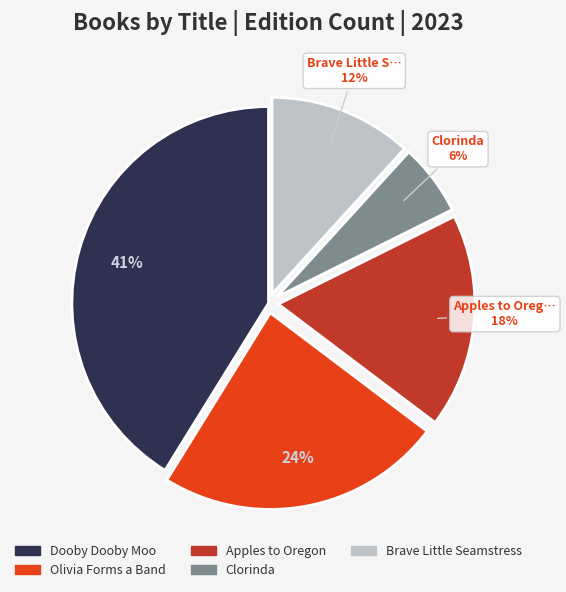

Between Brave Little Seamstress and Olivia Forms a Band, which is larger?

Olivia Forms a Band